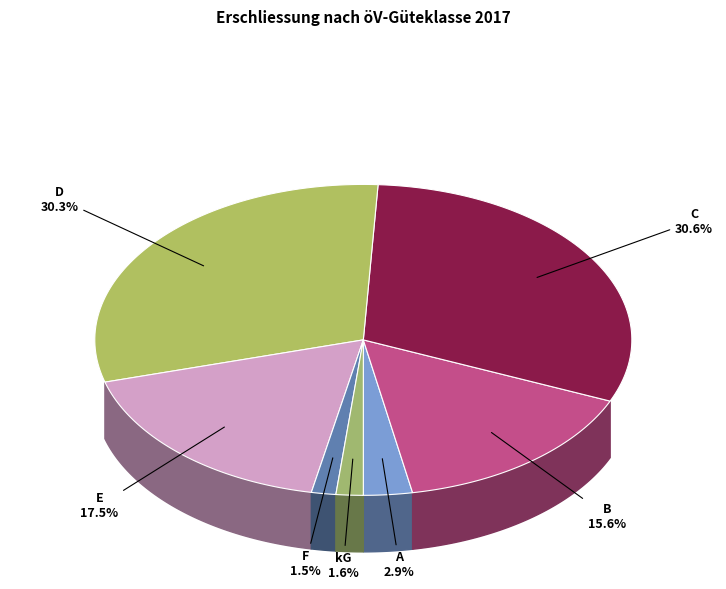

To the nearest percent, what percentage of the pie is C?

31%